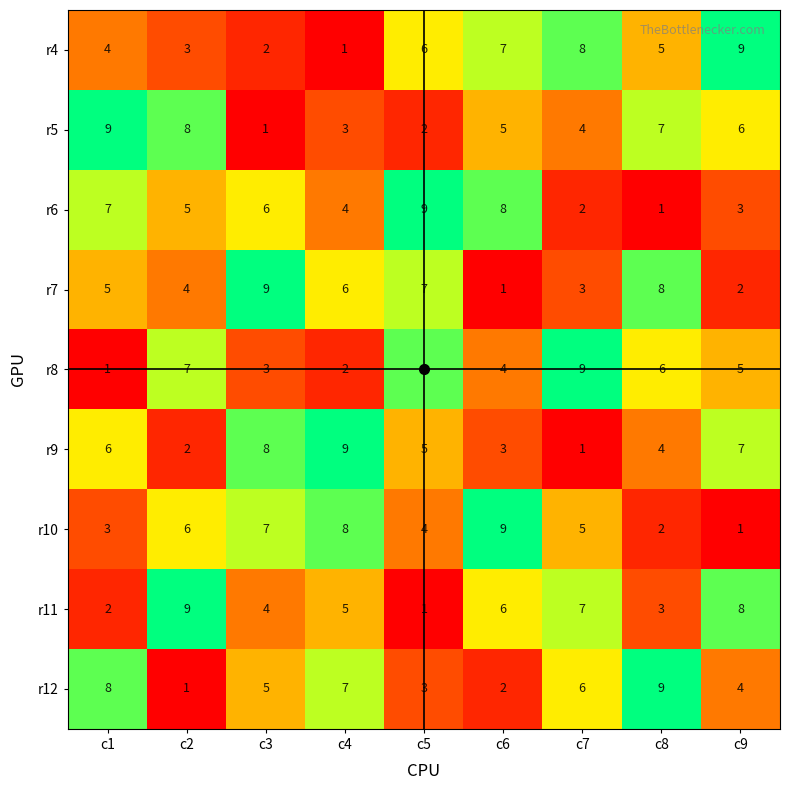

What is the difference between the highest and lowest values at c7?

8